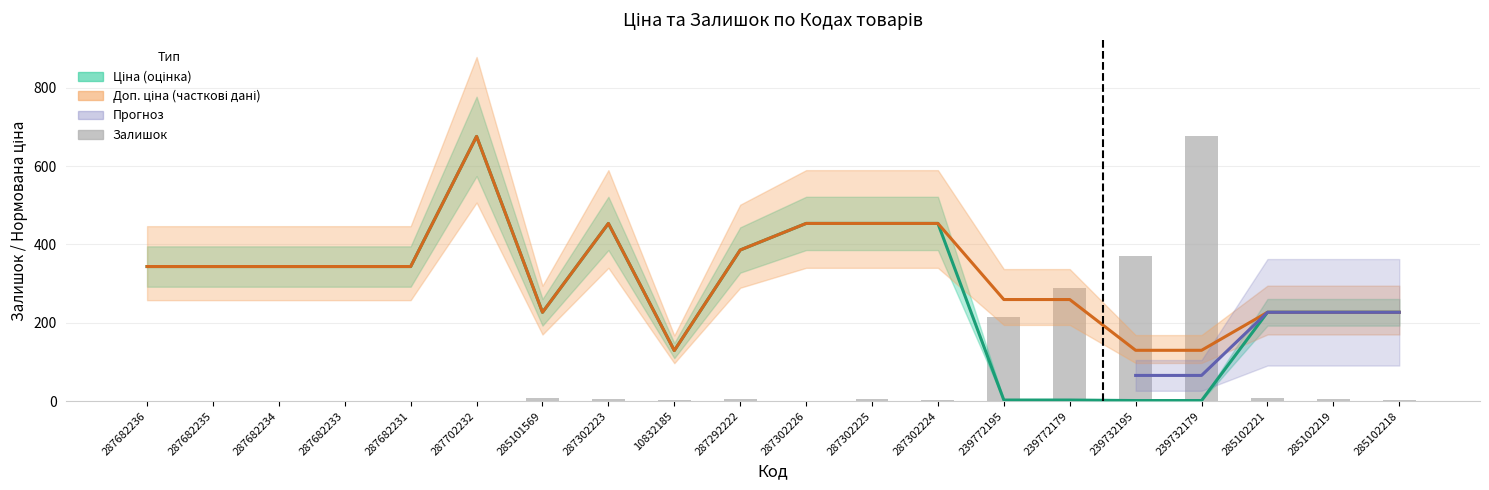

Rank the categories by value from highest to lowest.

239732179, 239732195, 239772179, 239772195, 285102221, 285101569, 285102219, 287302223, 287302225, 287292222, 287302224, 285102218, 10832185, 287302226, 287682236, 287682235, 287682234, 287682233, 287682231, 287702232